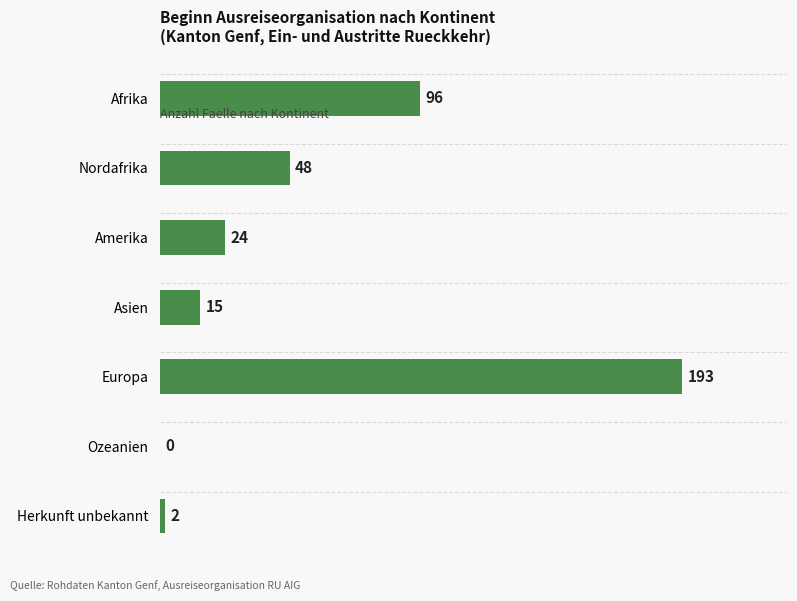

What is the change in value from Nordafrika to Asien?

-33